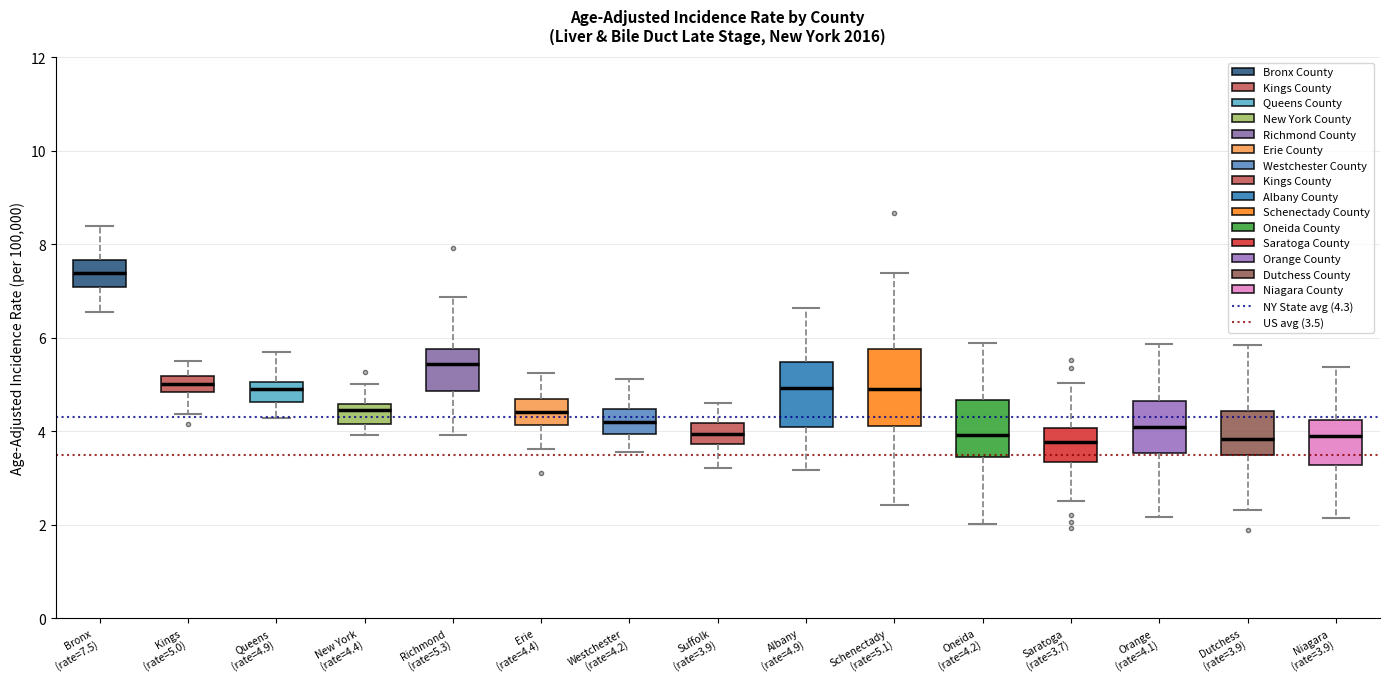

Reading left to right, transcribe this box plot: for each box, give where its median line is, the range the box spans, and where its two whiskers end, as read against the y-axis. The values are not printed on the chart, so give them approximately, as read against the axis.

Bronx (rate=7.5): median 7.4, box 7.0 to 7.6, whiskers 6.6 to 8.4
Kings (rate=5.0): median 5.0, box 4.8 to 5.2, whiskers 4.4 to 5.6
Queens (rate=4.9): median 5.0 (inside the box), box 4.6 to 5.0, whiskers 4.2 to 5.6
New York (rate=4.4): median 4.4, box 4.2 to 4.6, whiskers 4.0 to 5.0
Richmond (rate=5.3): median 5.4, box 4.8 to 5.8, whiskers 4.0 to 6.8
Erie (rate=4.4): median 4.4, box 4.2 to 4.6, whiskers 3.6 to 5.2
Westchester (rate=4.2): median 4.2, box 4.0 to 4.4, whiskers 3.6 to 5.2
Suffolk (rate=3.9): median 4.0, box 3.8 to 4.2, whiskers 3.2 to 4.6
Albany (rate=4.9): median 5.0, box 4.0 to 5.4, whiskers 3.2 to 6.6
Schenectady (rate=5.1): median 5.0, box 4.2 to 5.8, whiskers 2.4 to 7.4
Oneida (rate=4.2): median 4.0, box 3.4 to 4.6, whiskers 2.0 to 5.8
Saratoga (rate=3.7): median 3.8, box 3.4 to 4.0, whiskers 2.6 to 5.0
Orange (rate=4.1): median 4.2, box 3.6 to 4.6, whiskers 2.2 to 5.8
Dutchess (rate=3.9): median 3.8, box 3.4 to 4.4, whiskers 2.4 to 5.8
Niagara (rate=3.9): median 3.8, box 3.2 to 4.2, whiskers 2.2 to 5.4